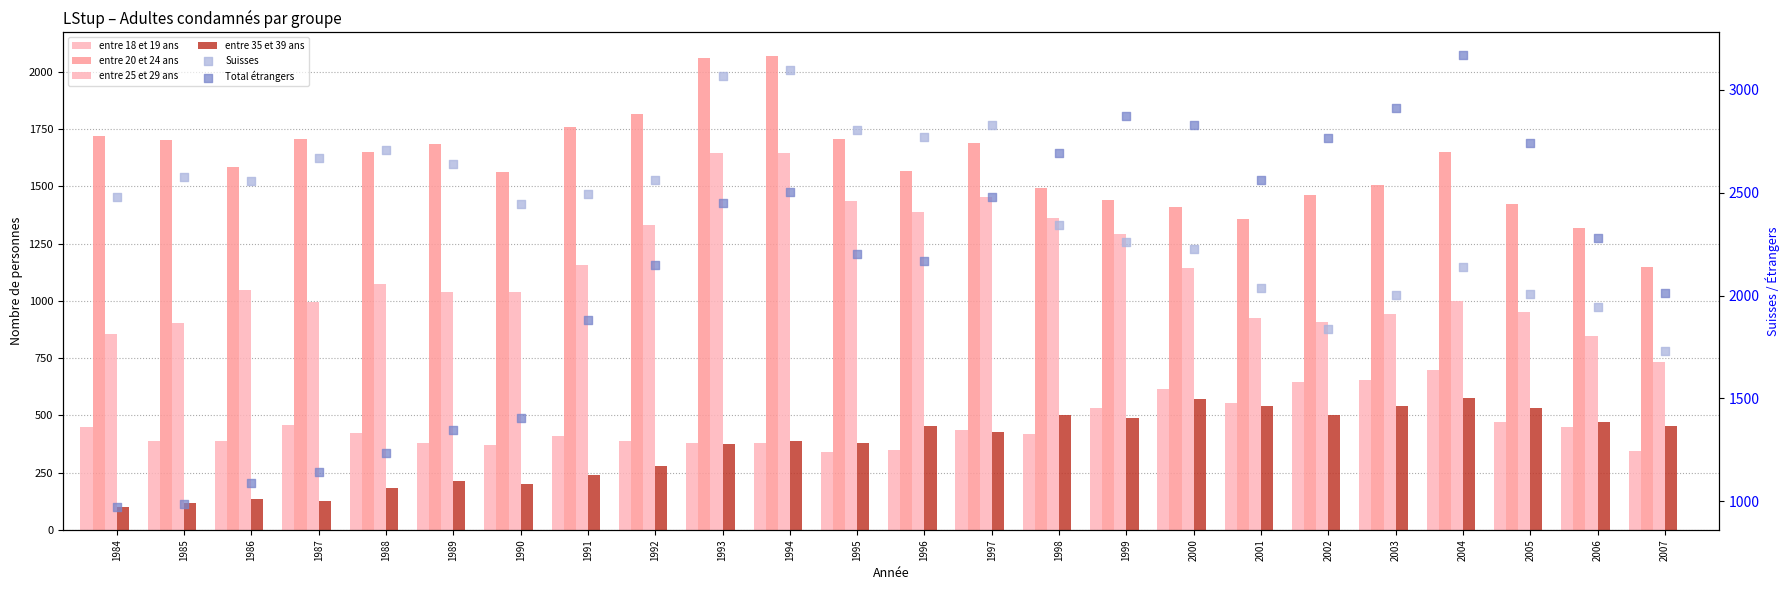

At which category is the sum across all series the highest?

1994